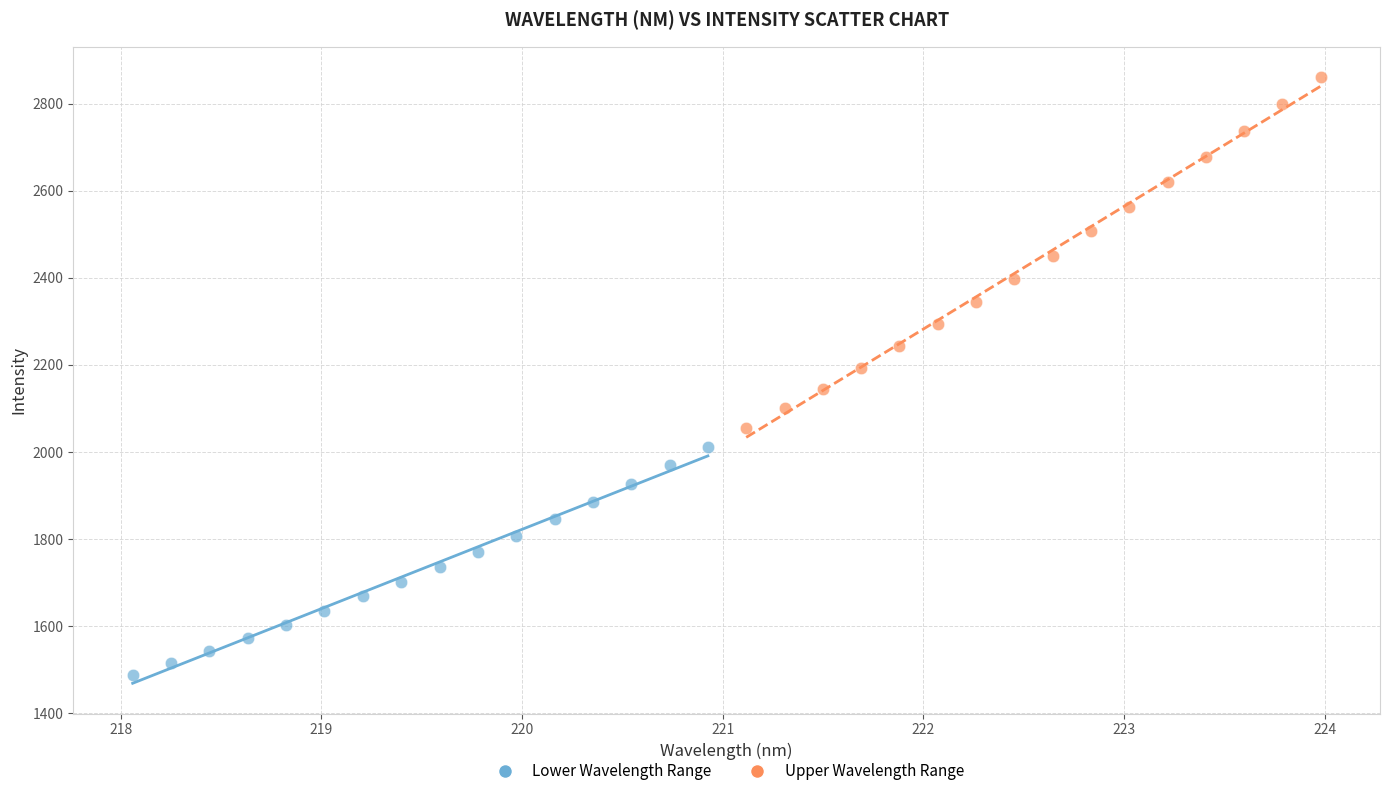

What are all the series names shown in the legend?

Lower Wavelength Range, Upper Wavelength Range